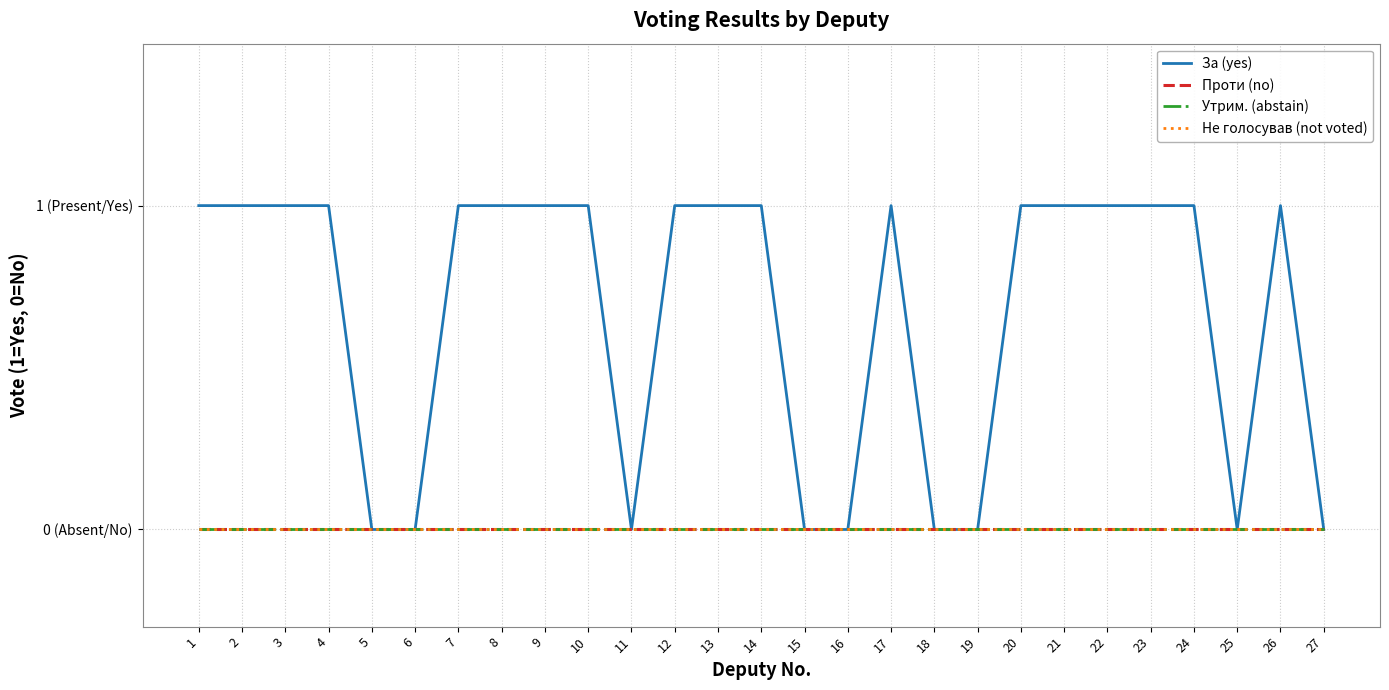

Reading left to right, extract all data points from this chart.

За (yes): 1=1	2=1	3=1	4=1	5=0	6=0	7=1	8=1	9=1	10=1	11=0	12=1	13=1	14=1	15=0	16=0	17=1	18=0	19=0	20=1	21=1	22=1	23=1	24=1	25=0	26=1	27=0
Проти (no): 1=0	2=0	3=0	4=0	5=0	6=0	7=0	8=0	9=0	10=0	11=0	12=0	13=0	14=0	15=0	16=0	17=0	18=0	19=0	20=0	21=0	22=0	23=0	24=0	25=0	26=0	27=0
Утрим. (abstain): 1=0	2=0	3=0	4=0	5=0	6=0	7=0	8=0	9=0	10=0	11=0	12=0	13=0	14=0	15=0	16=0	17=0	18=0	19=0	20=0	21=0	22=0	23=0	24=0	25=0	26=0	27=0
Не голосував (not voted): 1=0	2=0	3=0	4=0	5=0	6=0	7=0	8=0	9=0	10=0	11=0	12=0	13=0	14=0	15=0	16=0	17=0	18=0	19=0	20=0	21=0	22=0	23=0	24=0	25=0	26=0	27=0